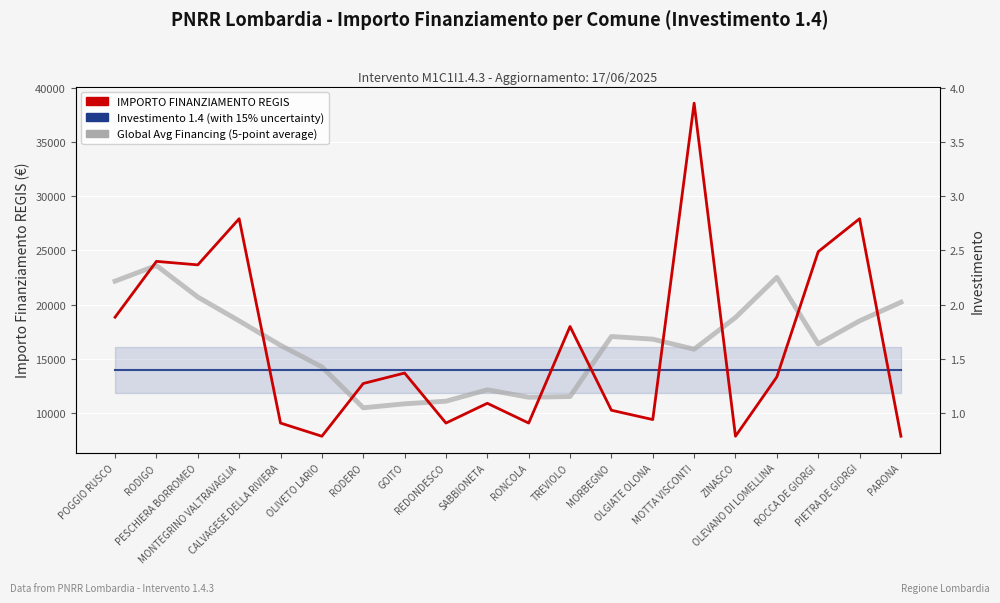

At which category does the chart reach its minimum across all series?

OLIVETO LARIO